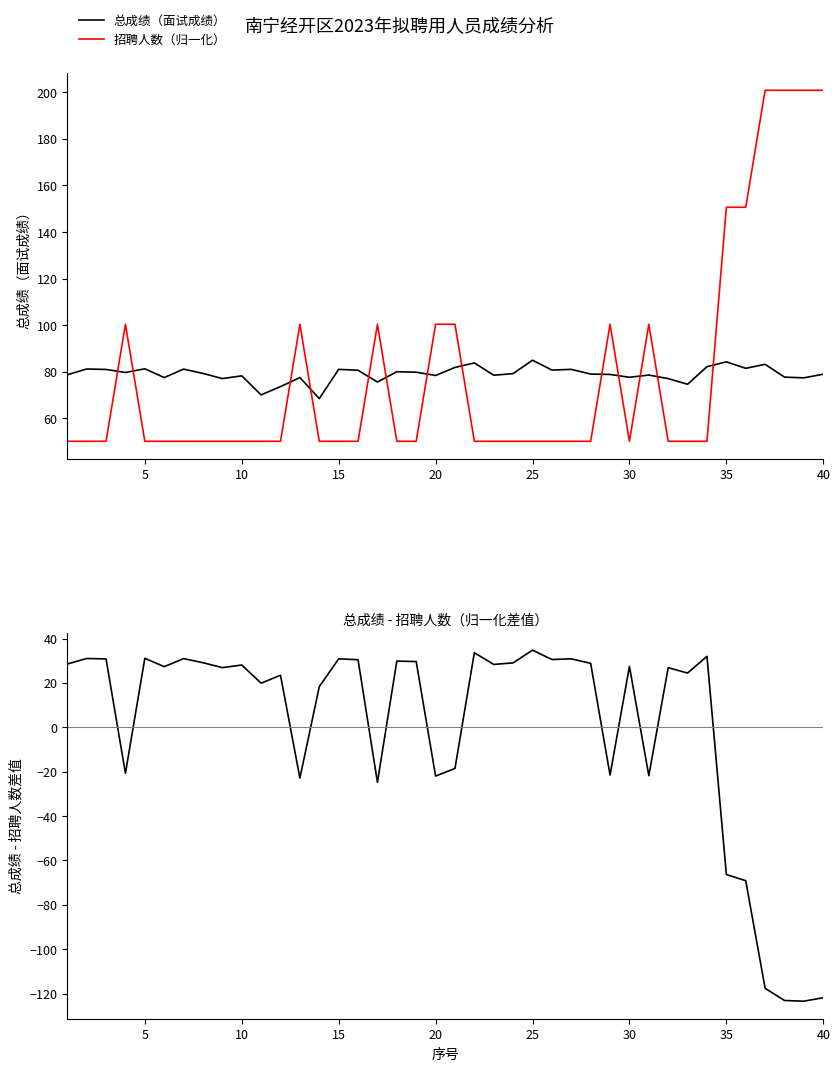

True or false: 总成绩（面试成绩） has a value of 81.1 at 15.

True